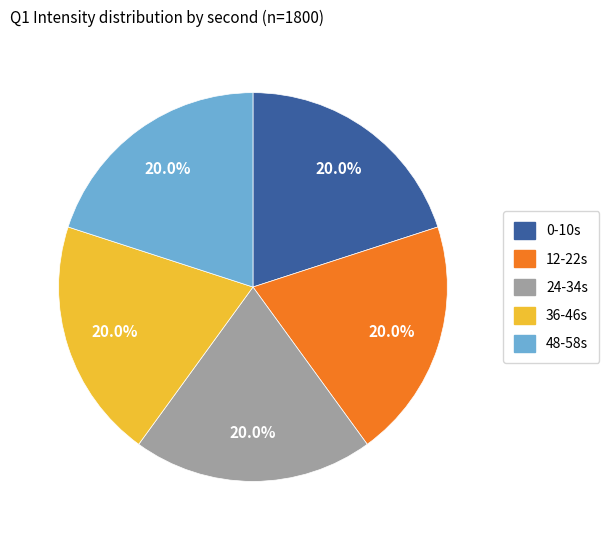

Is there any slice that represents more than half of the pie?

No